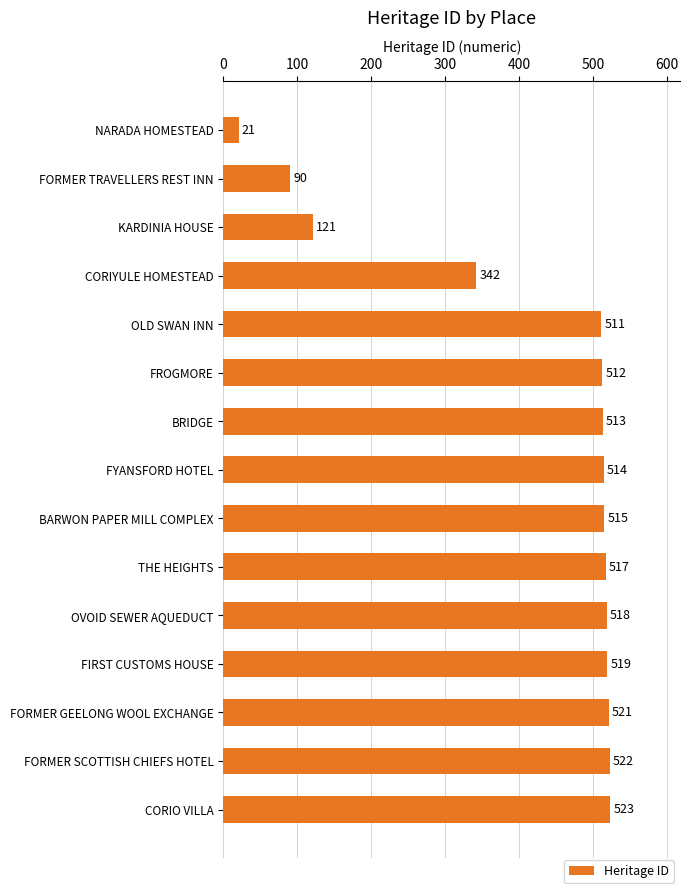

What is the greatest value displayed?

523